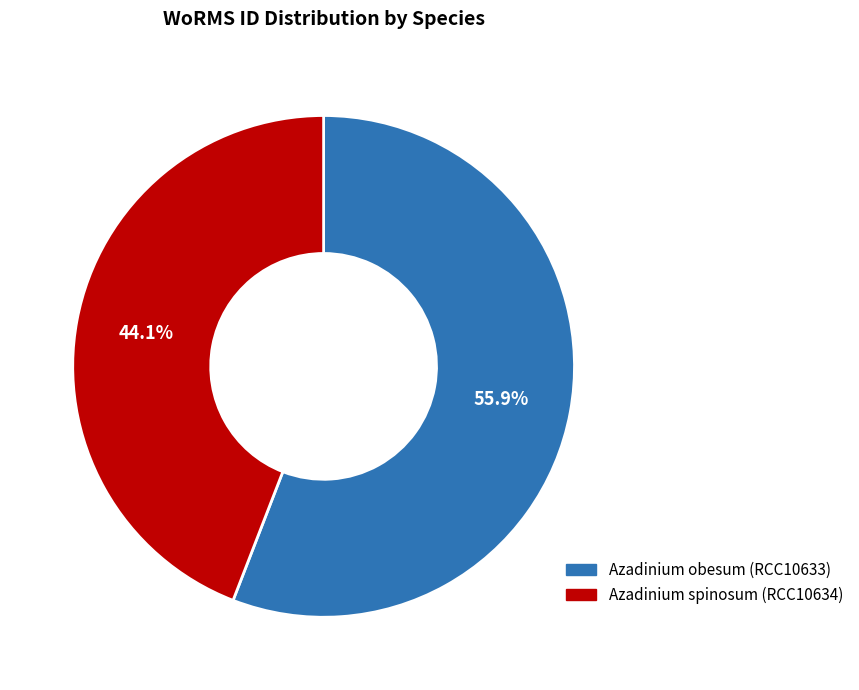

The Azadinium spinosum (RCC10634) slice represents 44% of the pie. True or false?

True